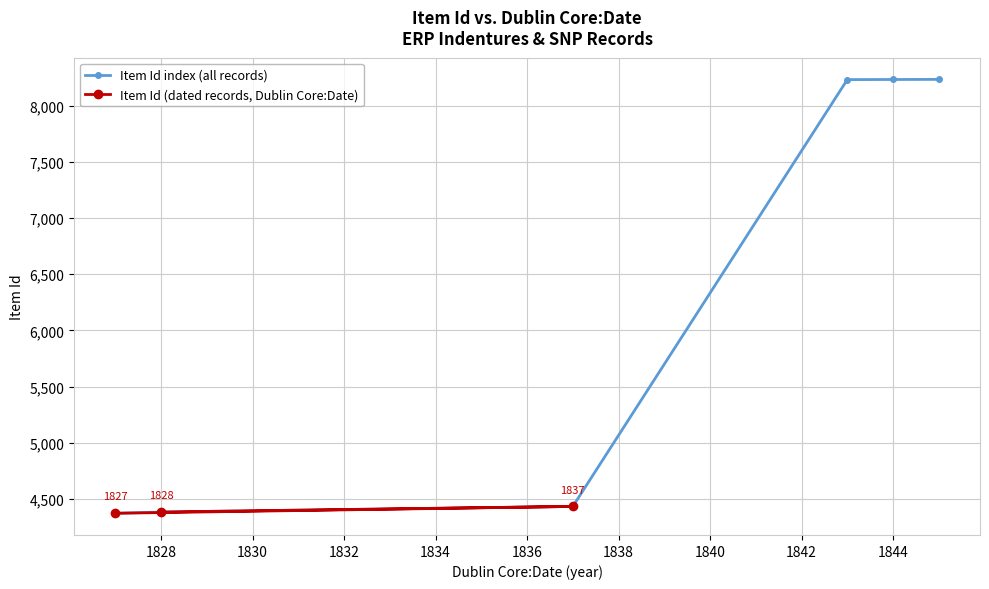

Is it true that the value at N/A is 12202?

False